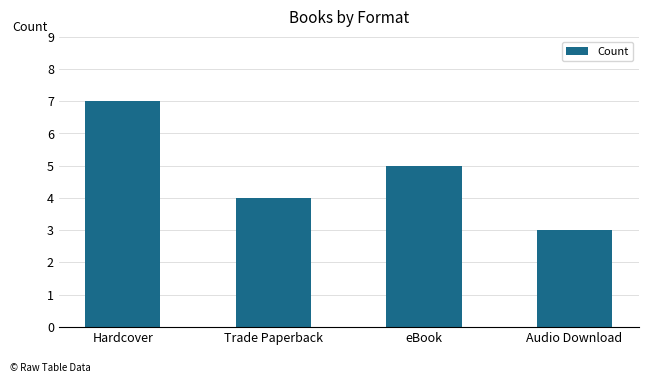

Where does the data first go above 5?

Hardcover